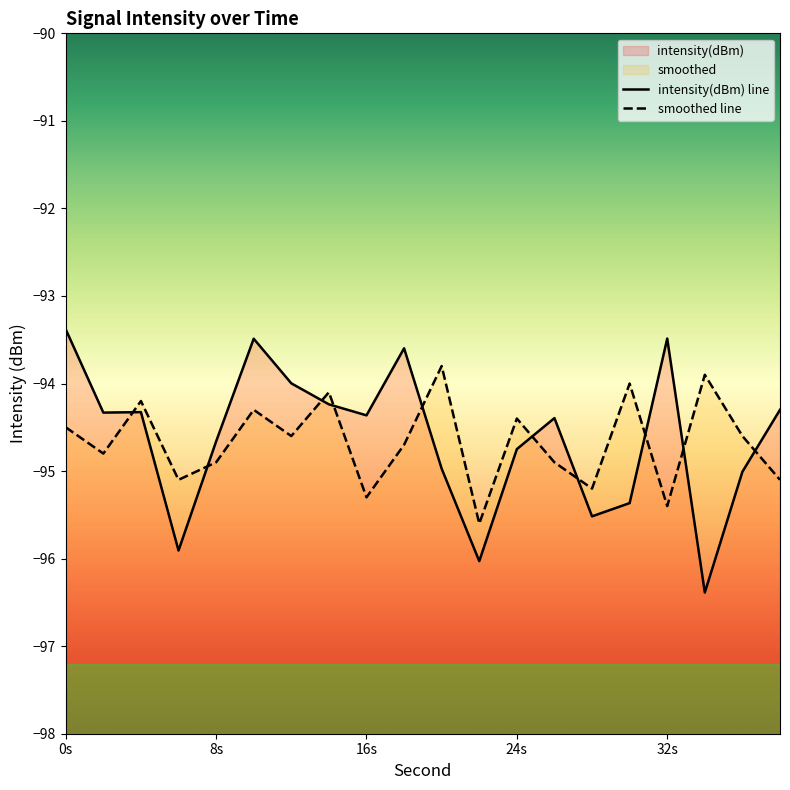

How many intersections are there between smoothed and intensity(dBm)?

10